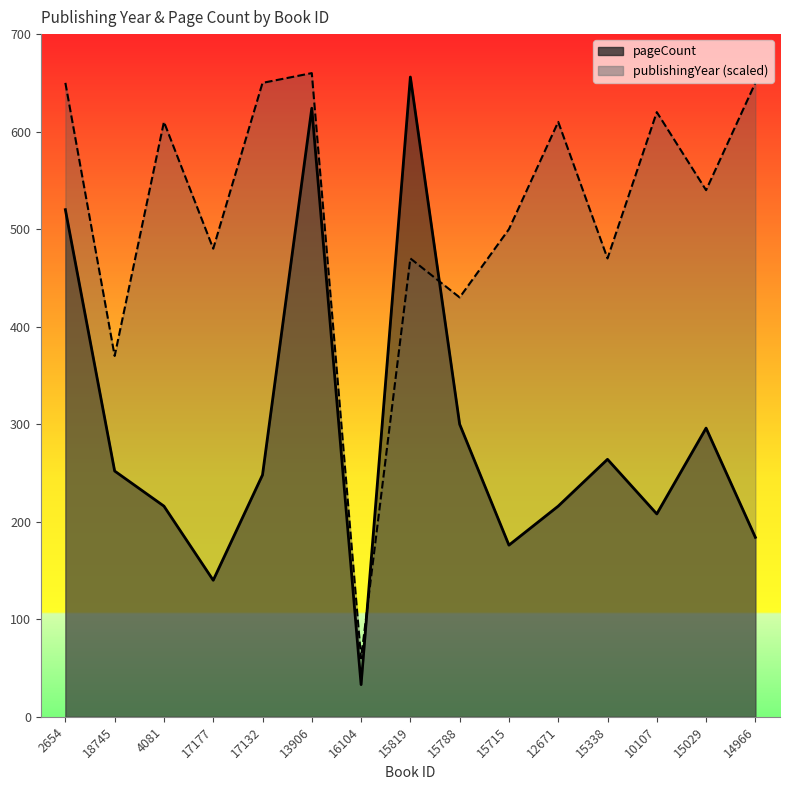

At 18745, list the series in order from smallest to largest.

pageCount, publishingYear